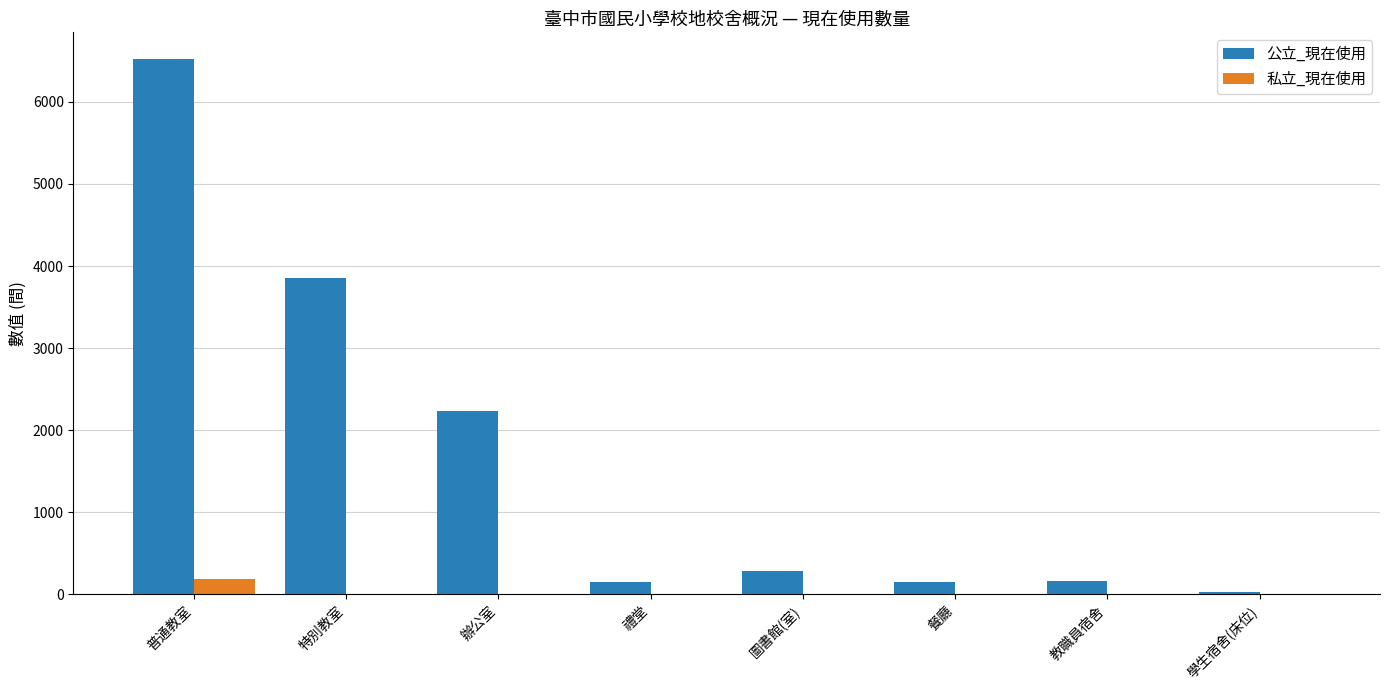

The value of 私立_現在使用 at 特別教室 is 0. True or false?

True